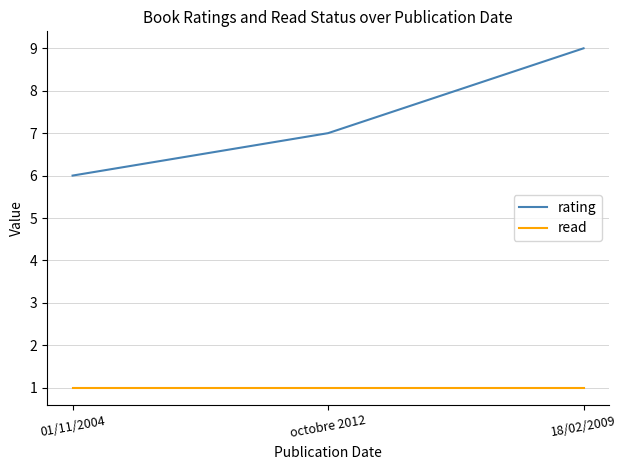

What is the minimum value shown in the chart?

1